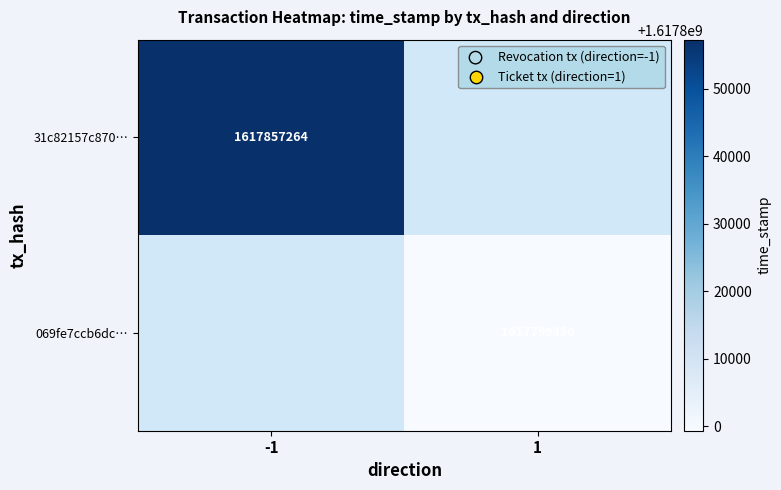

The value of 31c82157c870… at -1 is 1617857264. True or false?

True